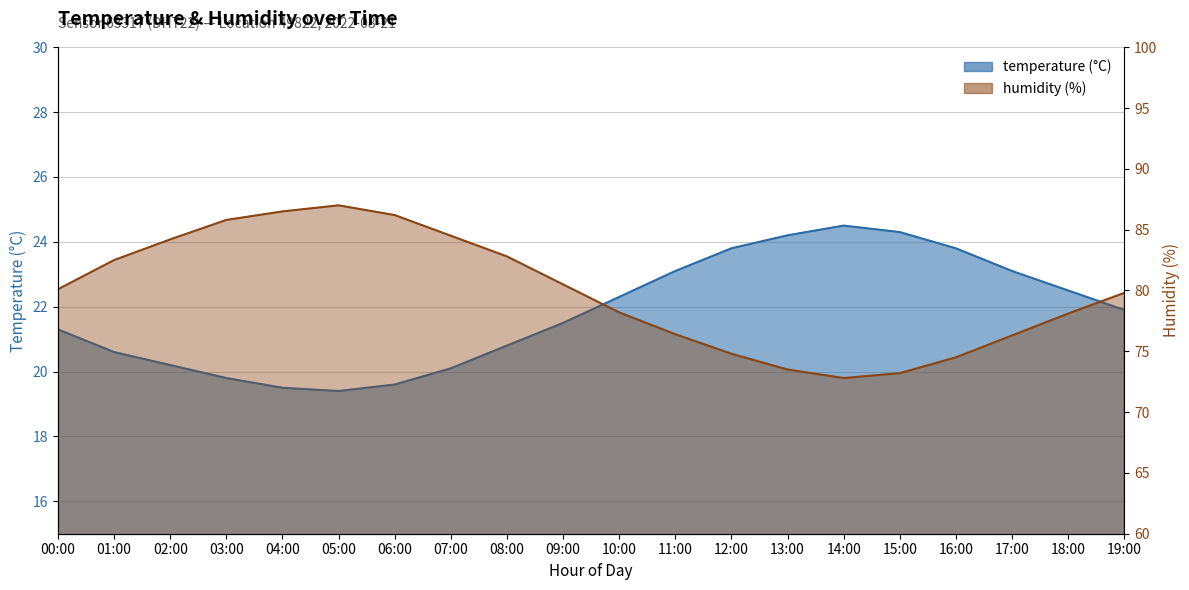

Does the chart display data point markers on the line(s)?

No